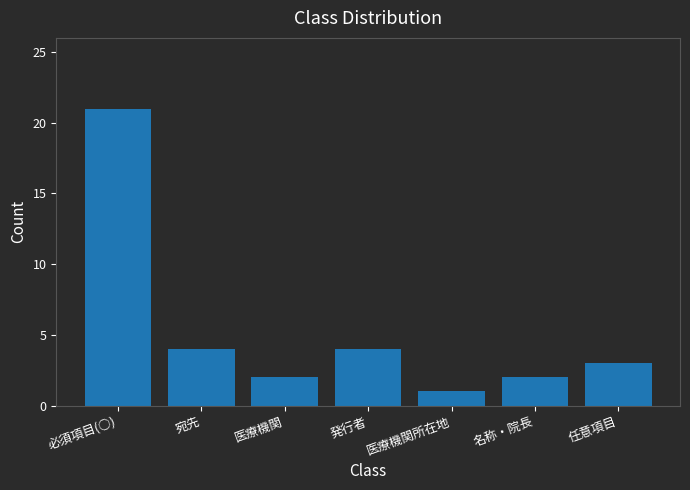

Count the number of data series in this chart.

1